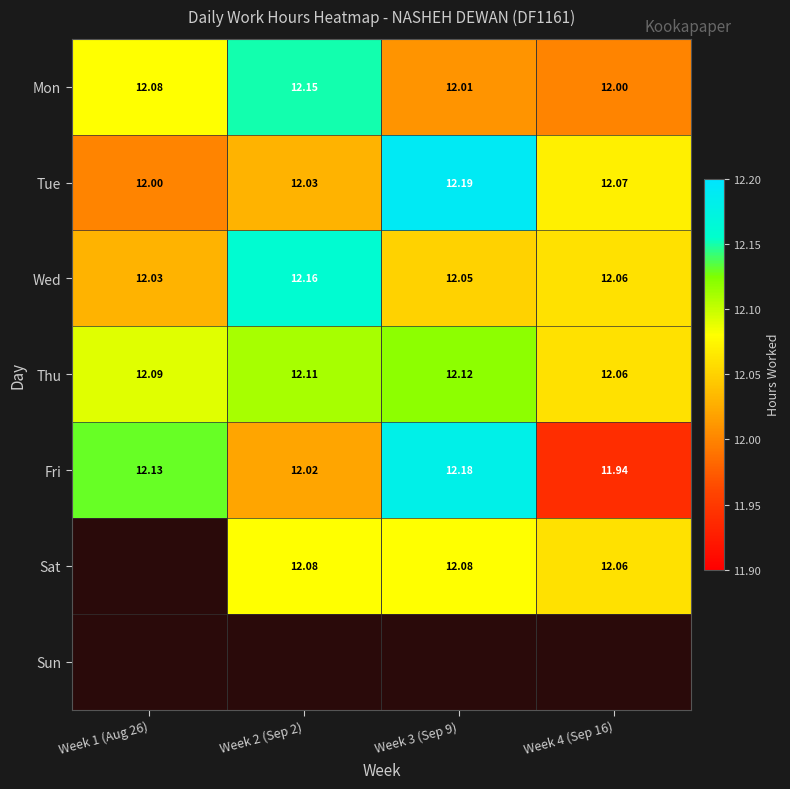

Is the value of Mon at Week 3 (Sep 9) greater than the value of Tue at Week 3 (Sep 9)?

No